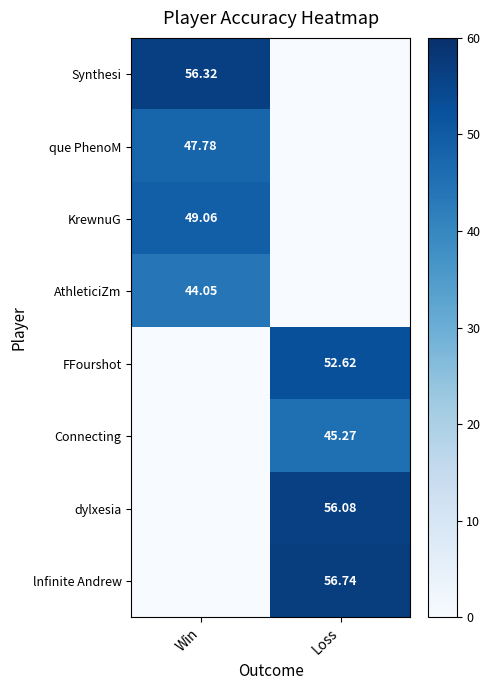

Between Loss and Win, which is larger?

Win